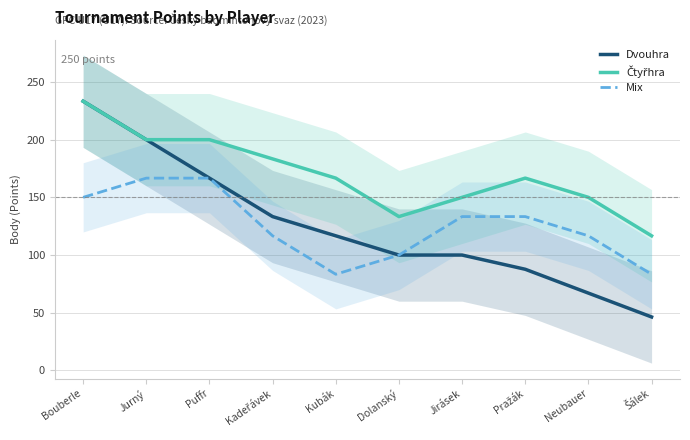

In Čtyřhra, how many points are higher than both neighbors (excluding endpoints)?

1